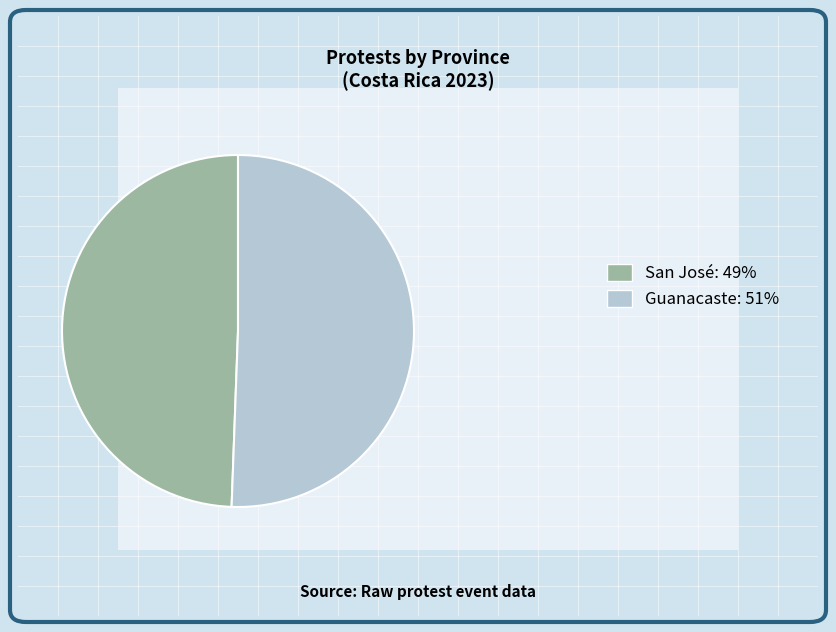

Is the sum of Guanacaste: 51% and San José: 49% greater than half?

Yes